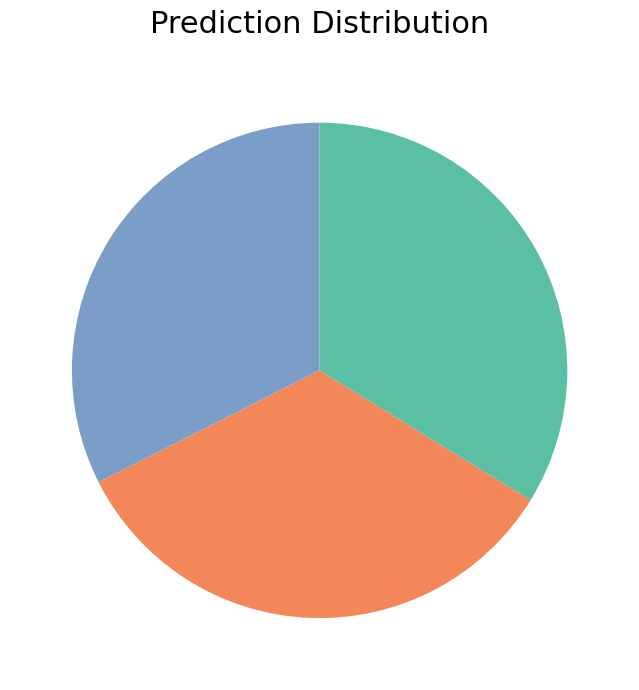

Does any single category account for the majority?

No